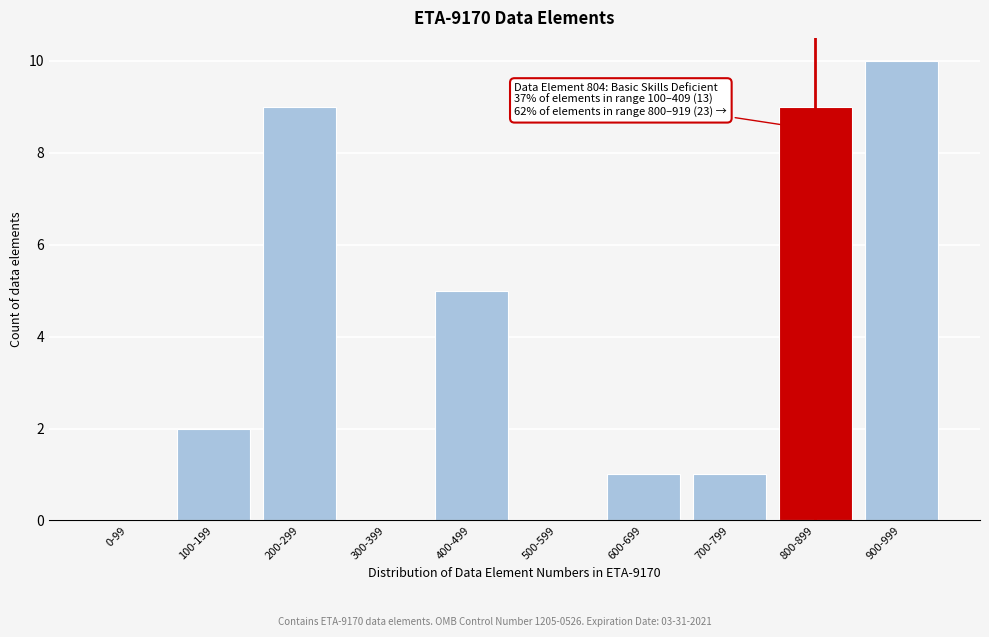

Reading right to left, list all the values displayed in this chart.

900-999=10	800-899=9	700-799=1	600-699=1	500-599=0	400-499=5	300-399=0	200-299=9	100-199=2	0-99=0